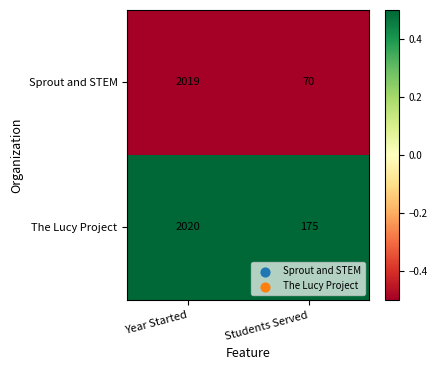

Which category has the highest value across all series?

Year Started